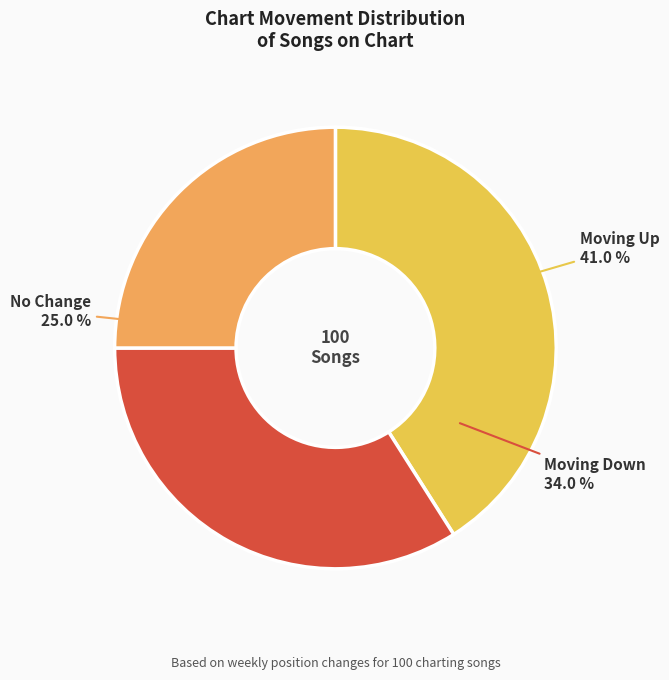

To the nearest percent, what is the average slice percentage?

33%